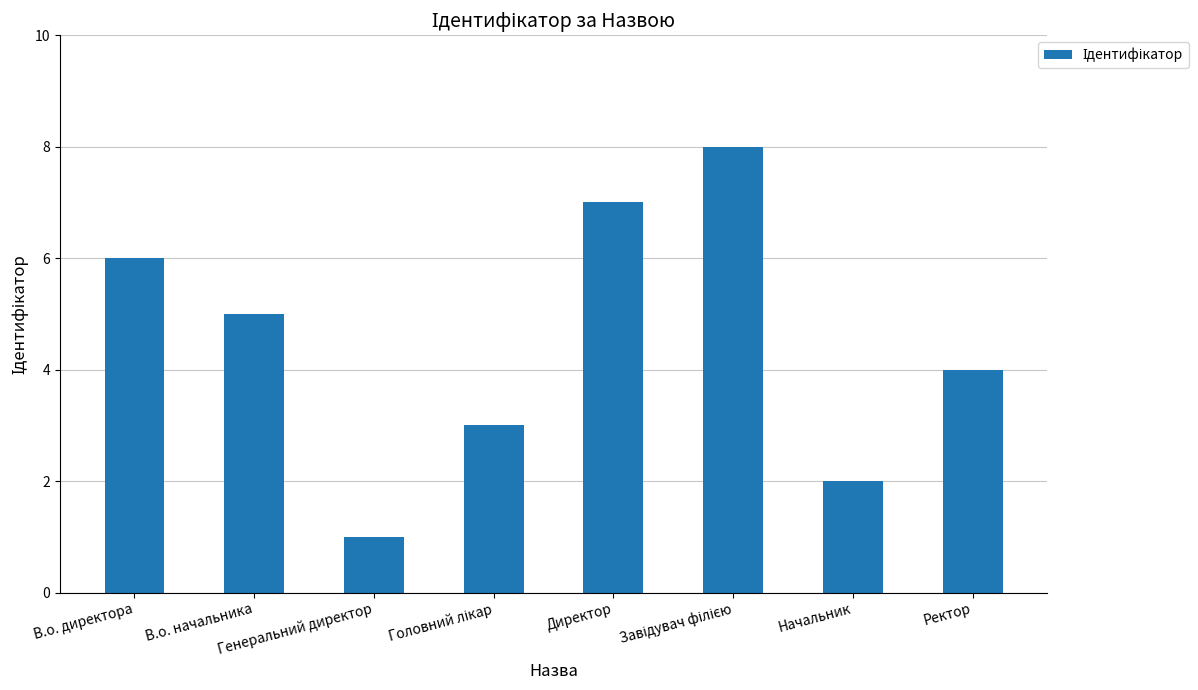

Are the bars grouped side by side (vs. stacked)?

No